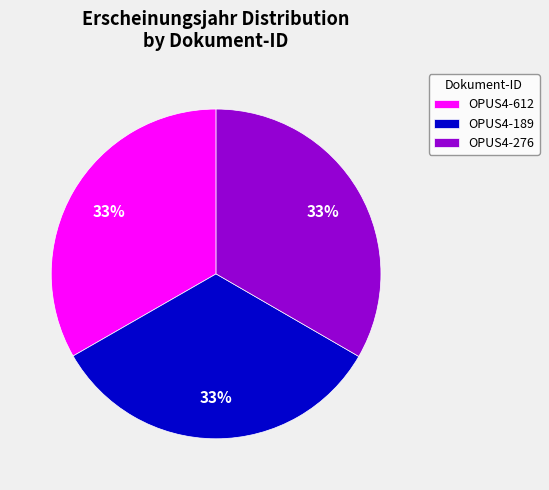

Is OPUS4-276 the majority of the pie?

No